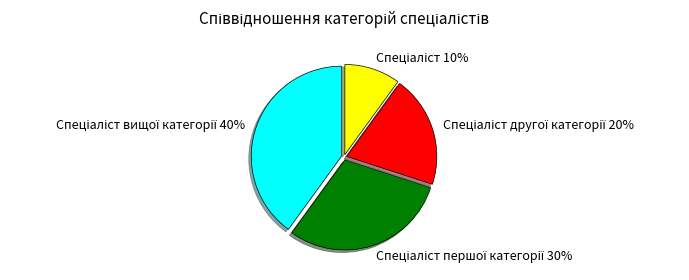

Does any single category account for the majority?

No